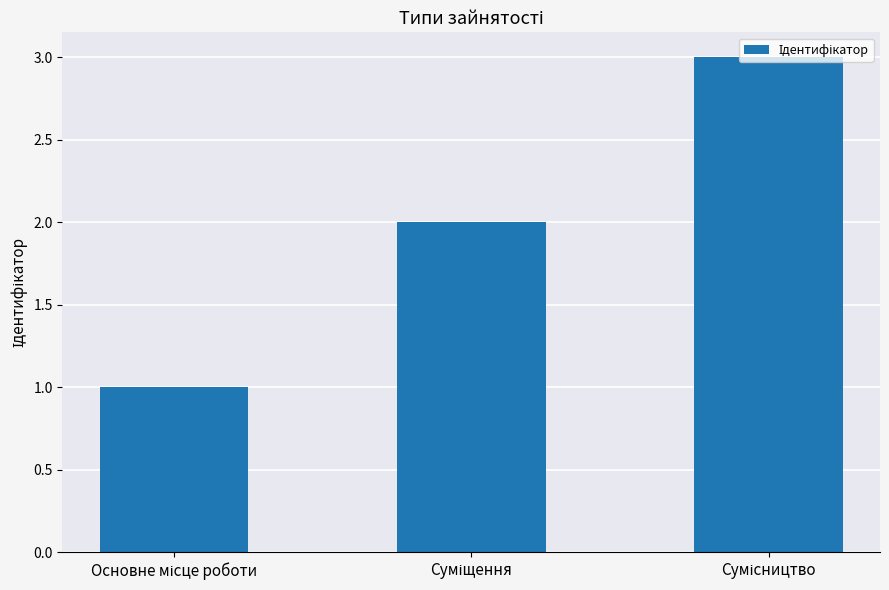

What is the maximum value shown in the chart?

3